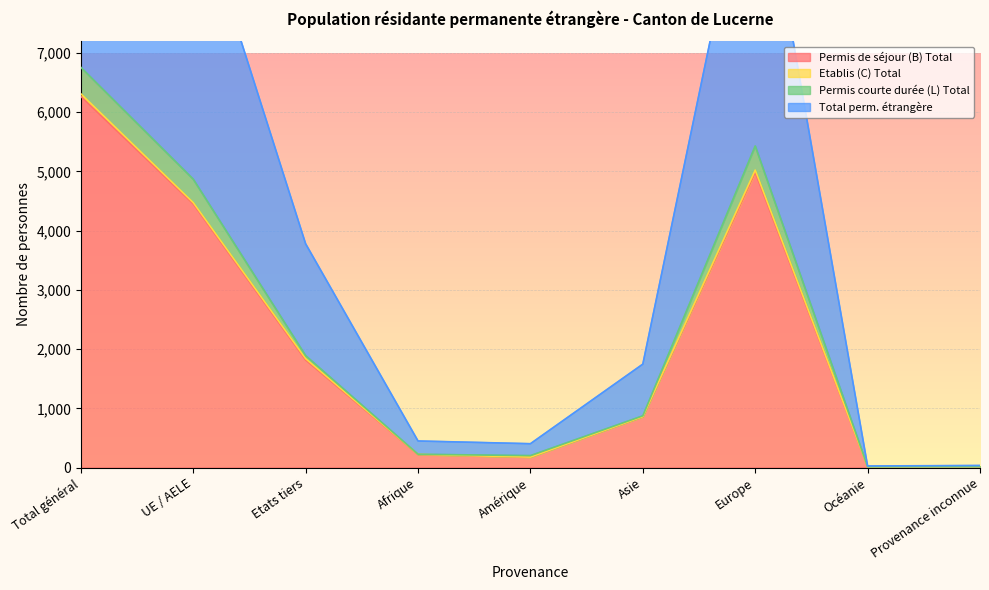

What position from the left is Afrique?

4